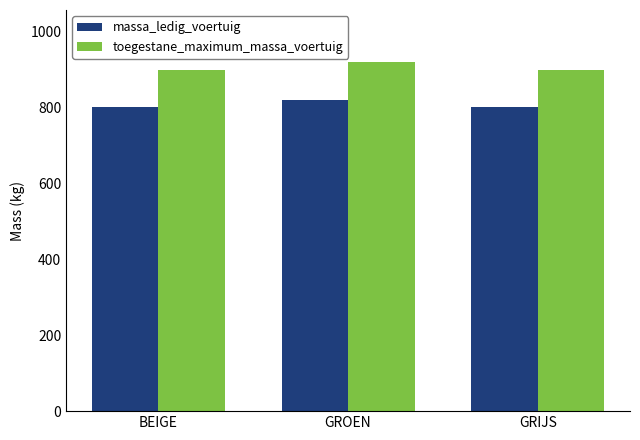

At which category is the sum across all series the highest?

GROEN